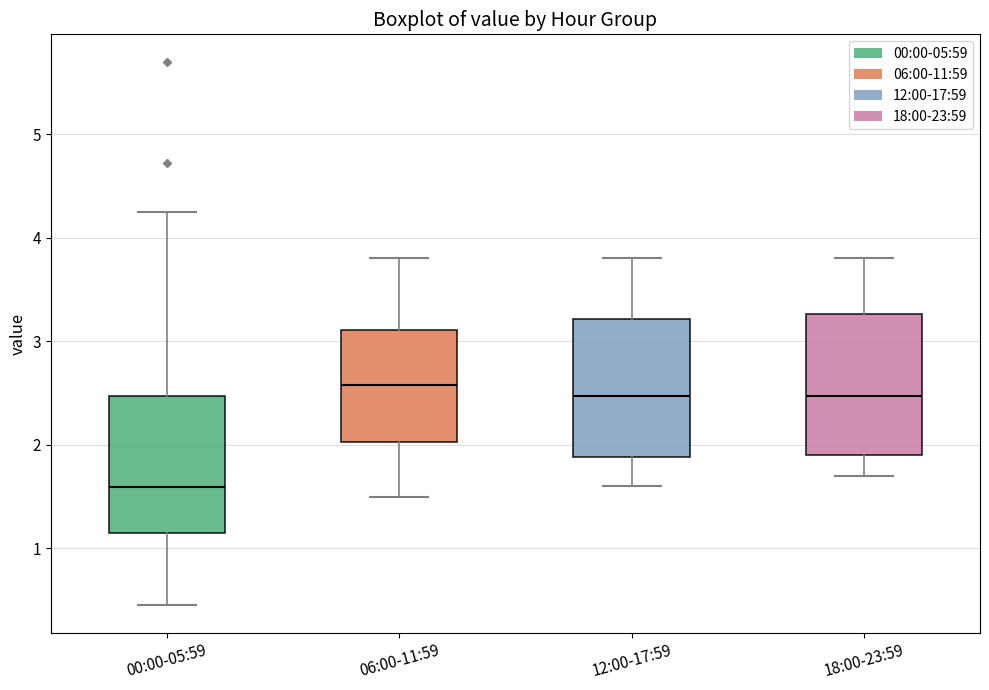

Reading left to right, transcribe this box plot: for each box, give where its median line is, the range the box spans, and where its two whiskers end, as read against the y-axis. The values are not printed on the chart, so give them approximately, as read against the axis.

00:00-05:59: median 1.6, box 1.1 to 2.5, whiskers 0.5 to 4.3
06:00-11:59: median 2.6, box 2.0 to 3.1, whiskers 1.5 to 3.8
12:00-17:59: median 2.5, box 1.9 to 3.2, whiskers 1.6 to 3.8
18:00-23:59: median 2.5, box 1.9 to 3.3, whiskers 1.7 to 3.8